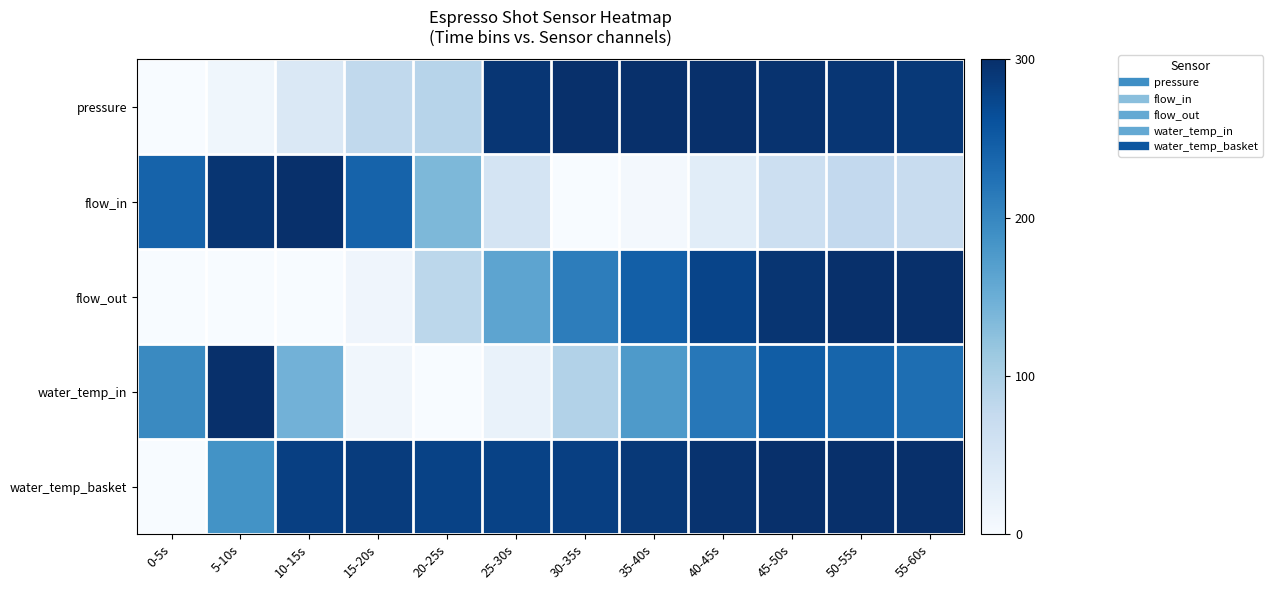

Reading left to right, transcribe all the data shown in this chart.

pressure: 0-5s=0.0	5-10s=11.0	10-15s=42.3	15-20s=79.1	20-25s=88.3	25-30s=292.6	30-35s=300.0	35-40s=300.0	40-45s=300.0	45-50s=296.3	50-55s=292.6	55-60s=289.0
flow_in: 0-5s=241.3	5-10s=293.5	10-15s=300.0	15-20s=241.3	20-25s=137.0	25-30s=52.2	30-35s=0.0	35-40s=6.5	40-45s=32.6	45-50s=65.2	50-55s=78.3	55-60s=71.7
flow_out: 0-5s=0.0	5-10s=0.0	10-15s=0.0	15-20s=12.0	20-25s=84.0	25-30s=162.0	30-35s=210.0	35-40s=246.0	40-45s=276.0	45-50s=294.0	50-55s=300.0	55-60s=300.0
water_temp_in: 0-5s=196.6	5-10s=300.0	10-15s=144.8	15-20s=10.3	20-25s=0.0	25-30s=20.7	30-35s=93.1	35-40s=175.9	40-45s=217.2	45-50s=248.3	50-55s=237.9	55-60s=227.6
water_temp_basket: 0-5s=0.0	5-10s=185.2	10-15s=281.5	15-20s=285.2	20-25s=277.8	25-30s=277.8	30-35s=281.5	35-40s=288.9	40-45s=296.3	45-50s=300.0	50-55s=300.0	55-60s=300.0